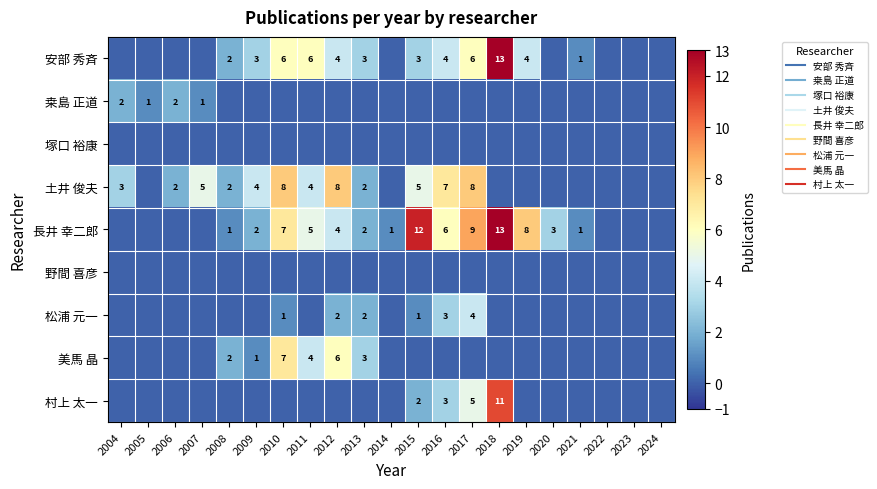

Rank the series at 2012 from lowest to highest value.

桒島 正道, 塚口 裕康, 野間 喜彦, 村上 太一, 松浦 元一, 安部 秀斉, 長井 幸二郎, 美馬 晶, 土井 俊夫